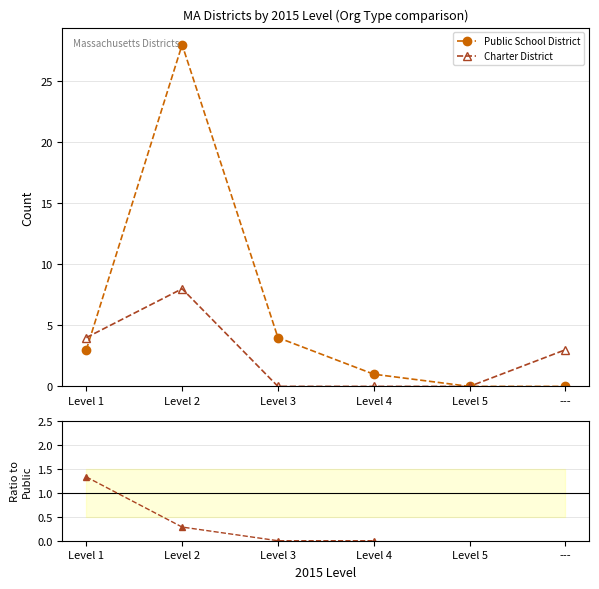

Is it true that Public School District equals 0.0 at Level 5?

True